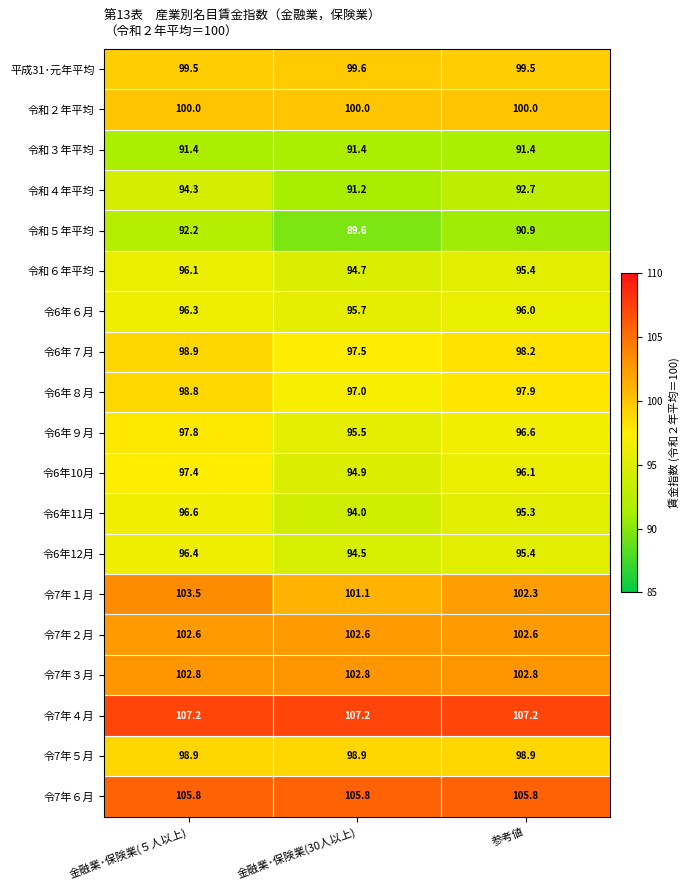

What is the lowest value of the 令7年３月 series?

102.8